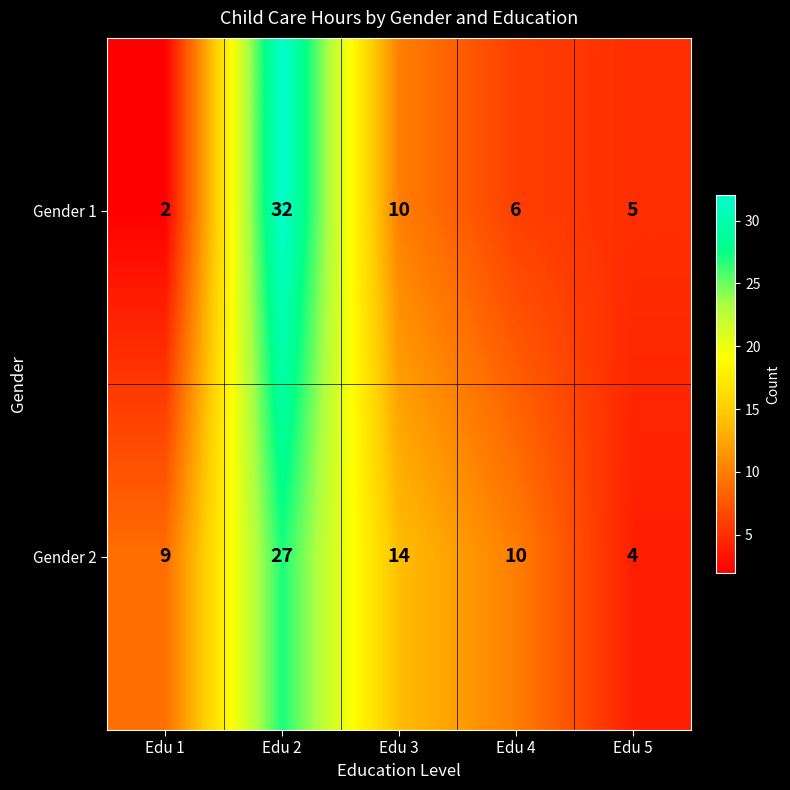

The value of Gender 1 at Edu 2 is 12. True or false?

False